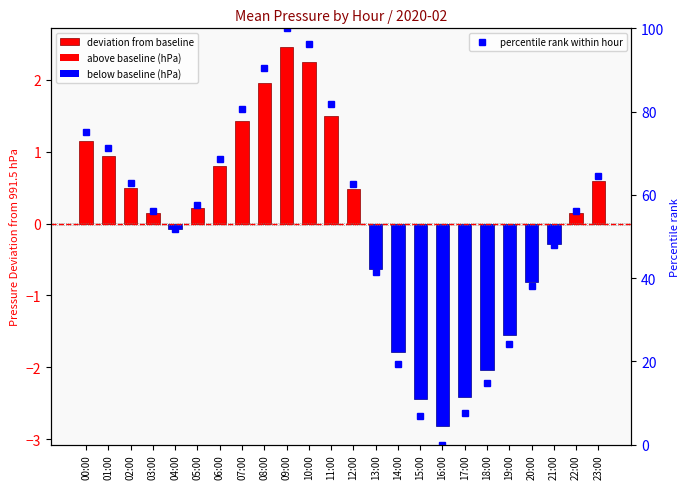

Reading left to right, what are all the values shown in this chart?

75.1	71.3	62.9	56.1	51.9	57.6	68.6	80.6	90.5	100.0	96.2	81.9	62.7	41.4	19.4	7.0	0.0	7.6	14.8	24.1	38.0	47.9	56.1	64.6